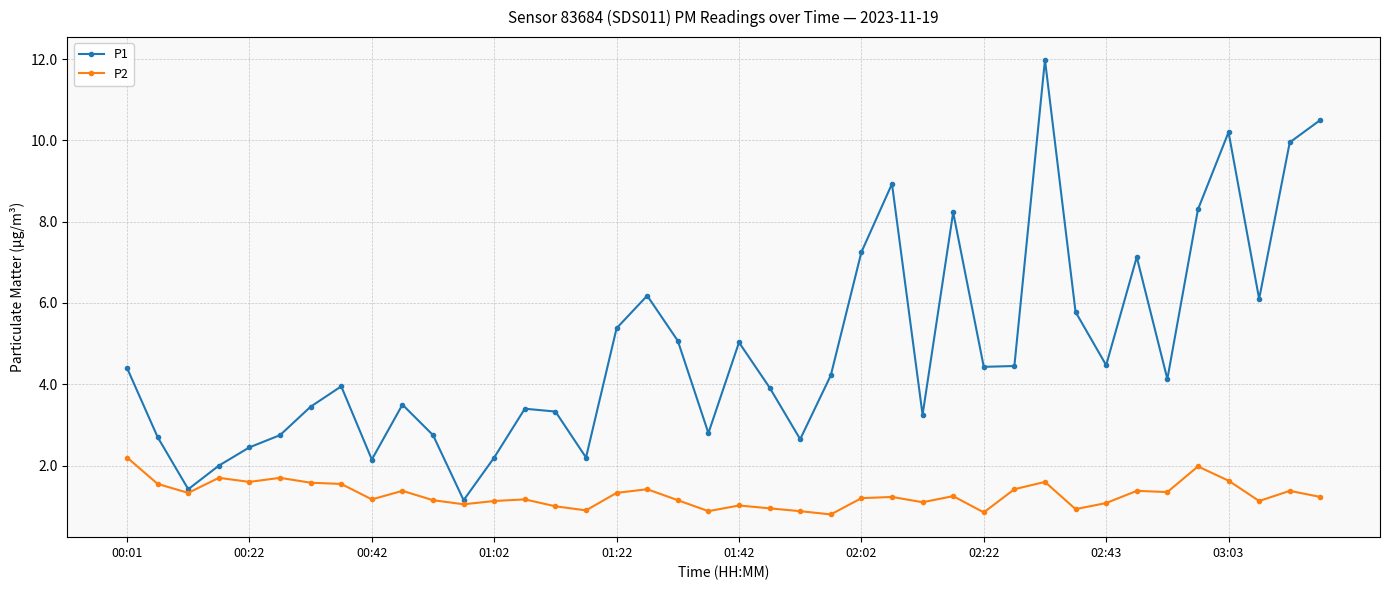

Which series has the largest total across all categories?

P1